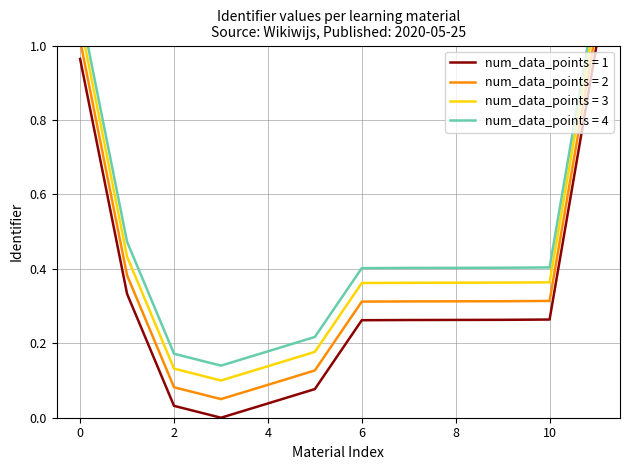

The num_data_points = 1 series shows 0.1 at 4. True or false?

False